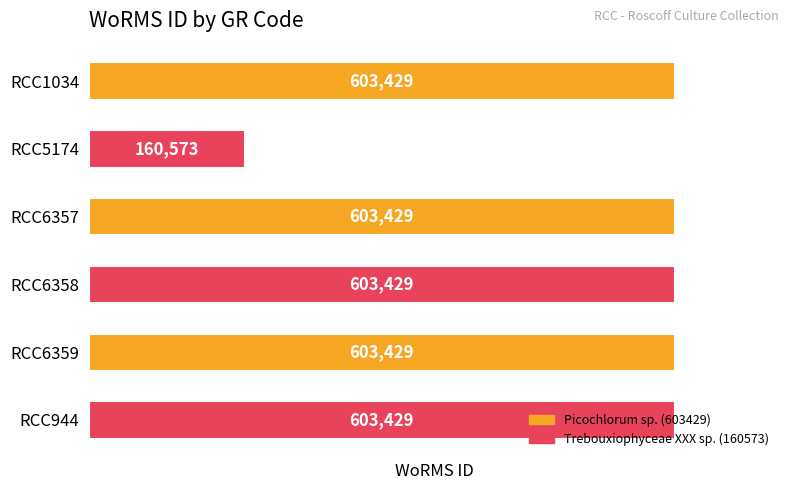

How many bars are there in total?

6